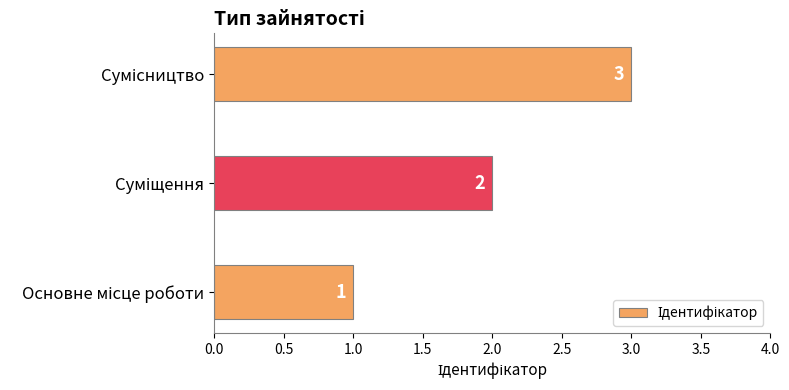

What is the sum of all values?

6